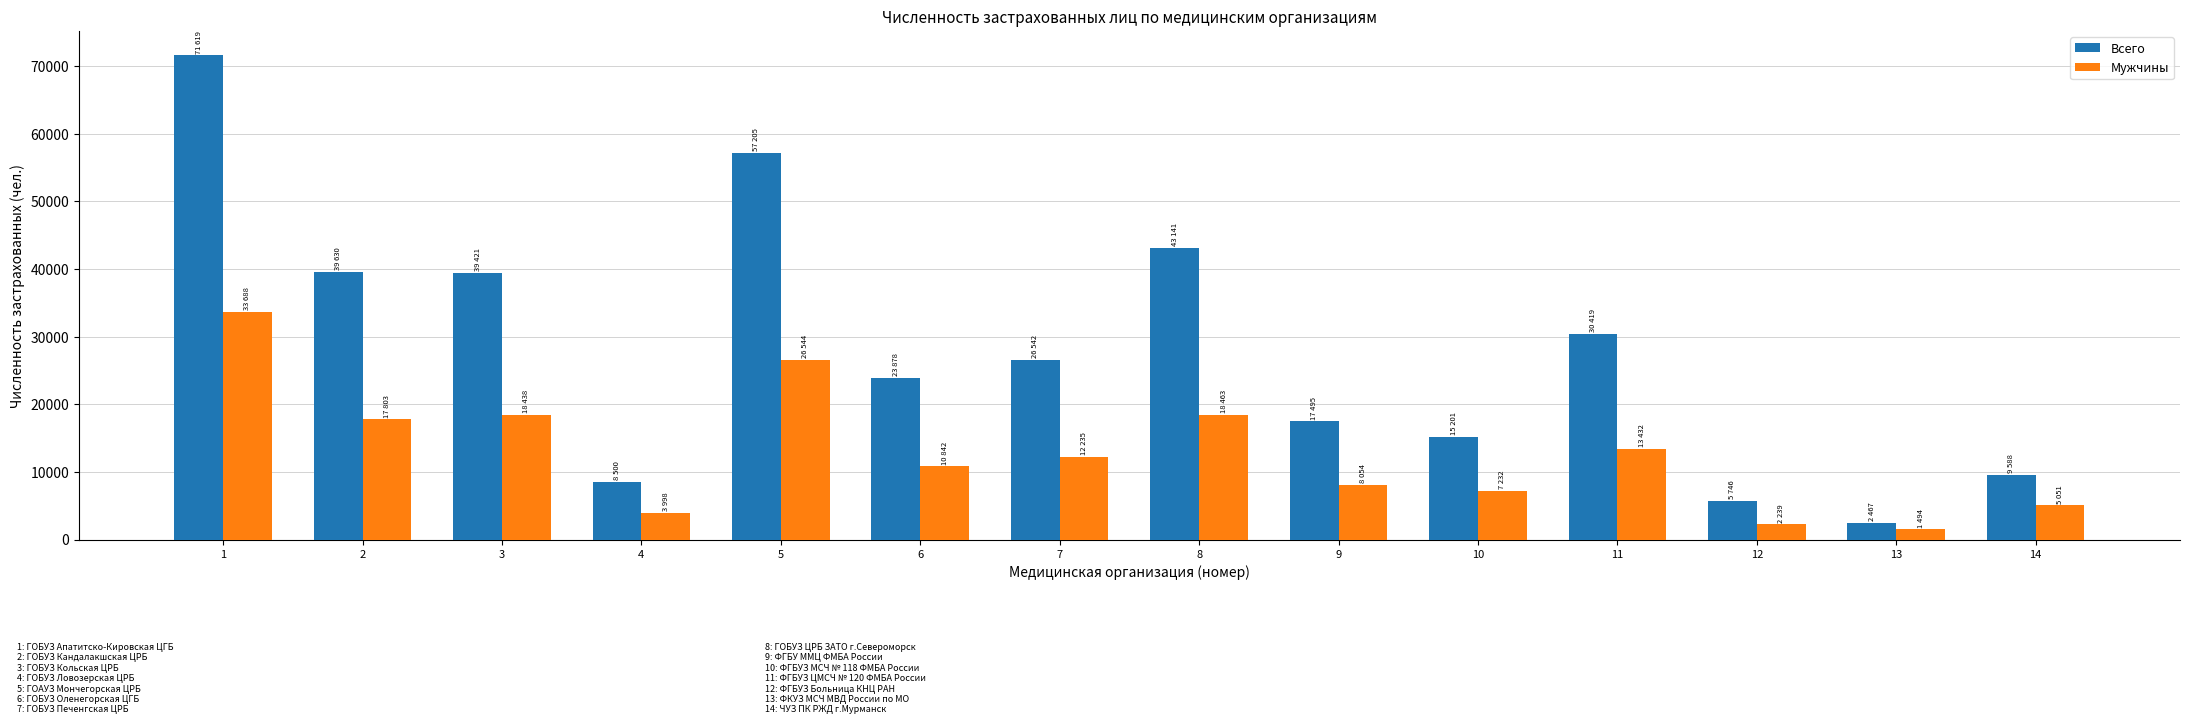

Rank the series by their maximum value, from lowest to highest.

Мужчины, Всего